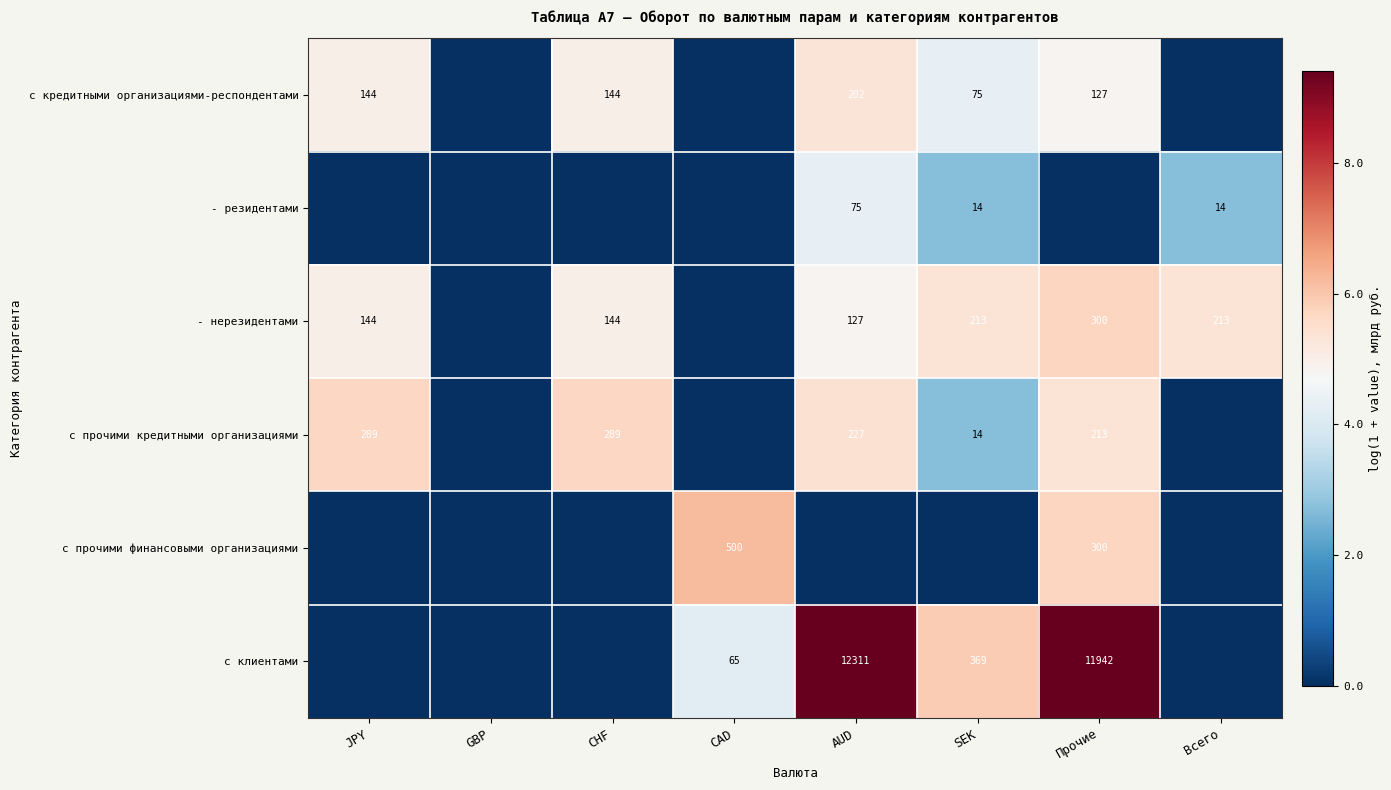

Is it true that - нерезидентами equals 32 at CHF?

False